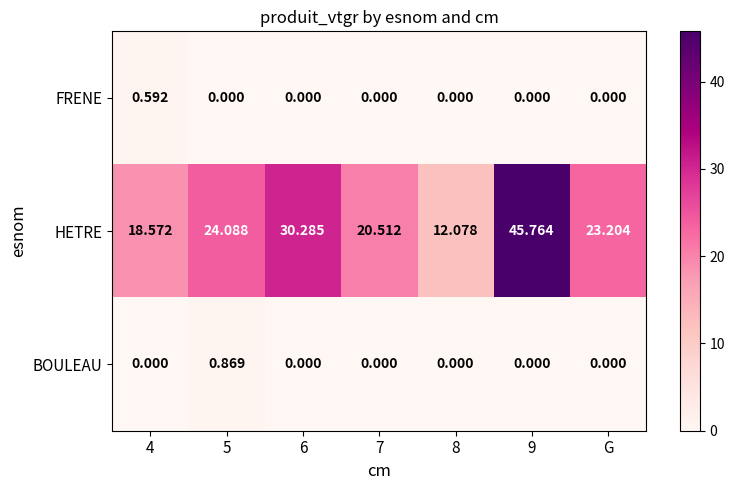

Which series has the largest total across all categories?

HETRE